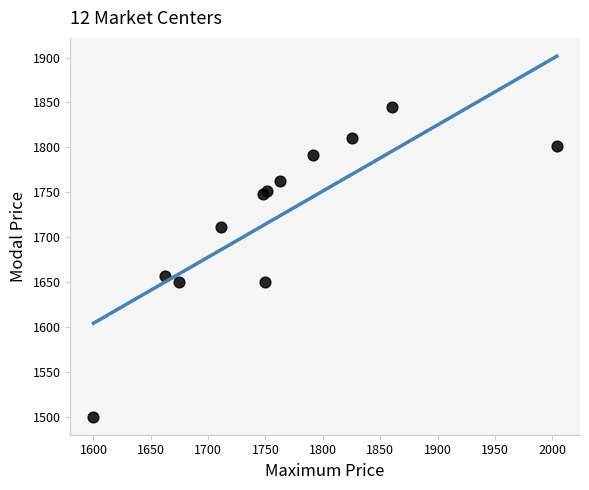

What Y value in the scatter plot is closest to 1672?

1657